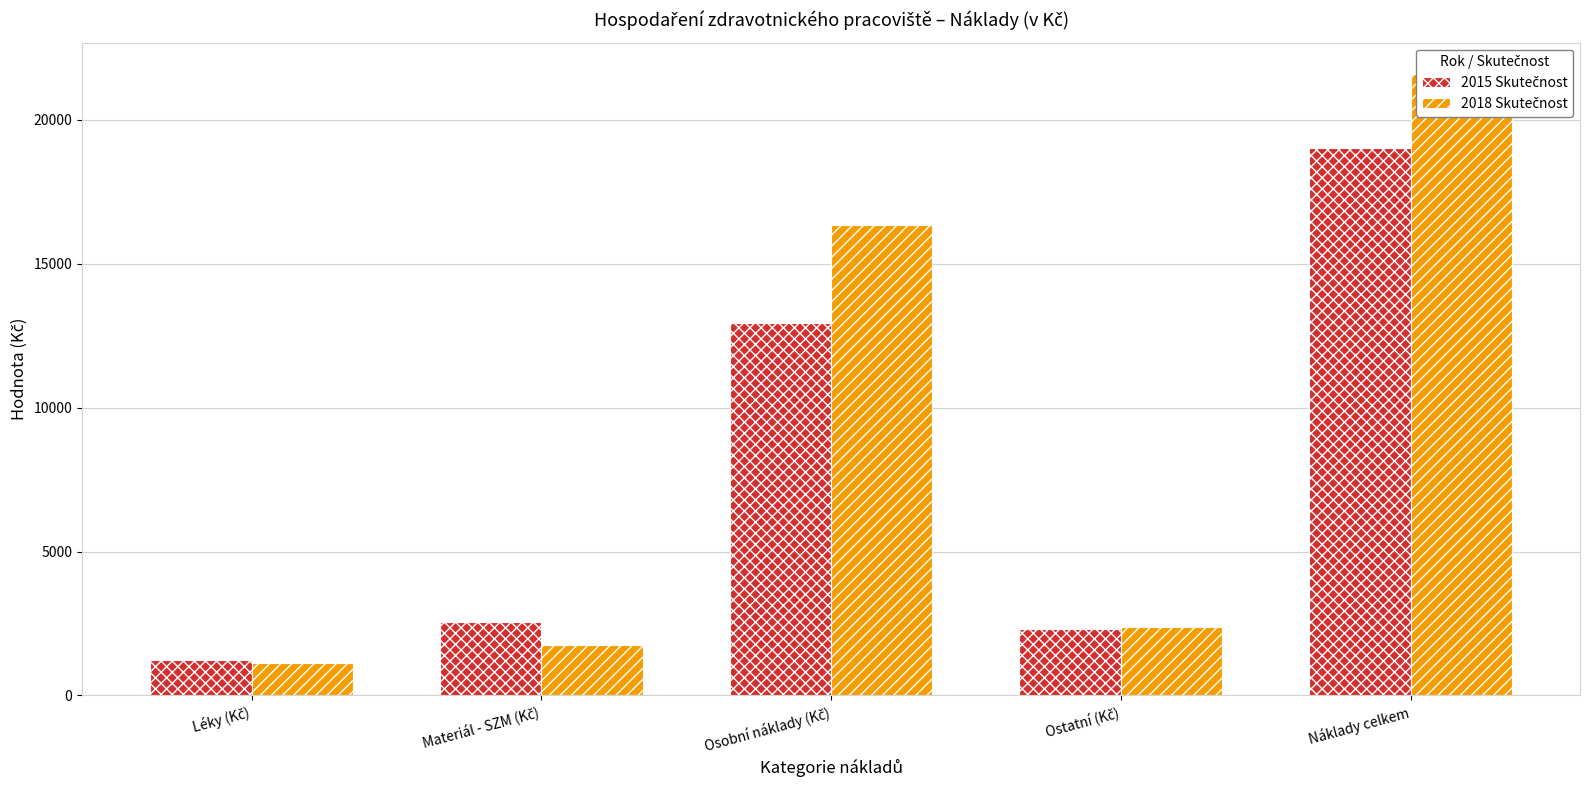

At which label does 2015 Skutečnost reach its minimum?

Léky (Kč)